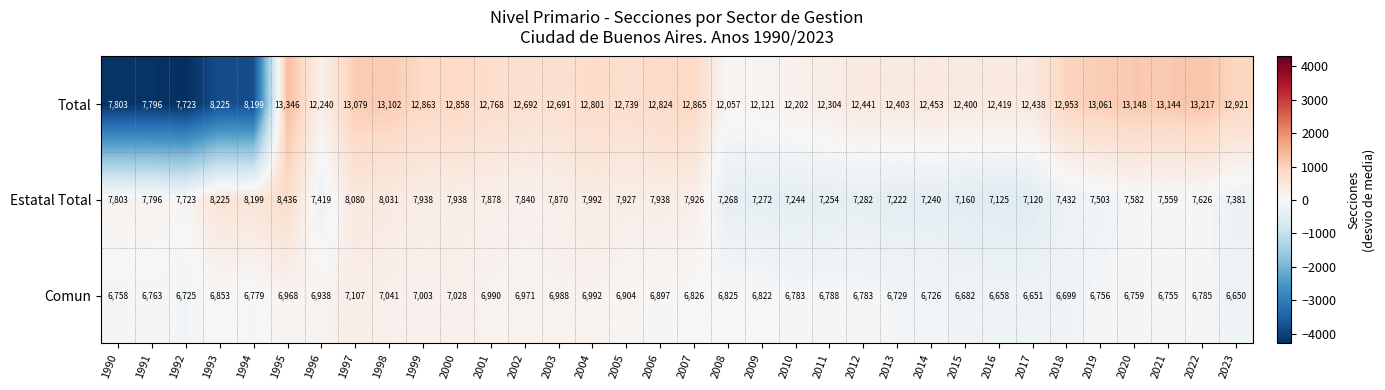

What is the smallest value displayed?

6650